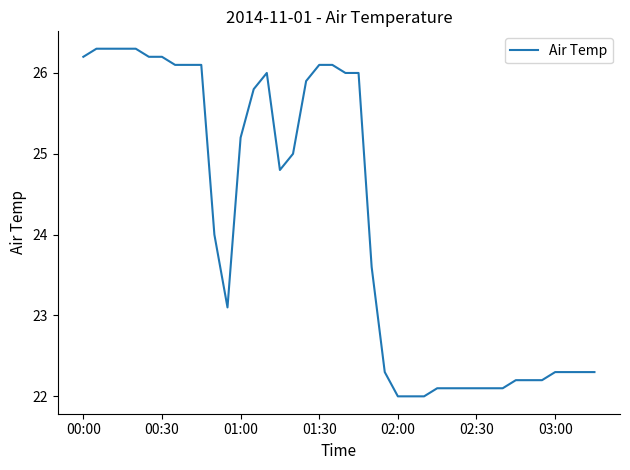

What is the greatest value displayed?

26.3